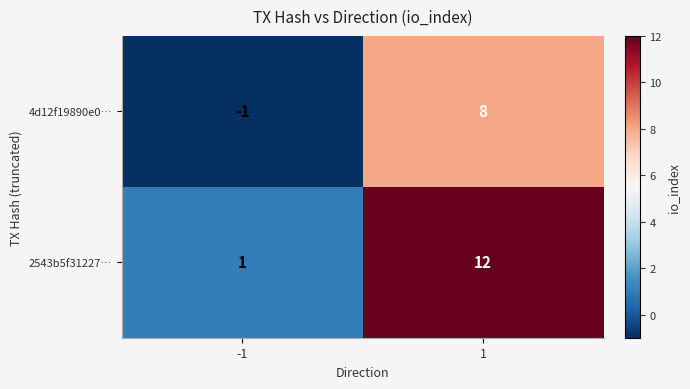

Which series has the largest total across all categories?

2543b5f31227…